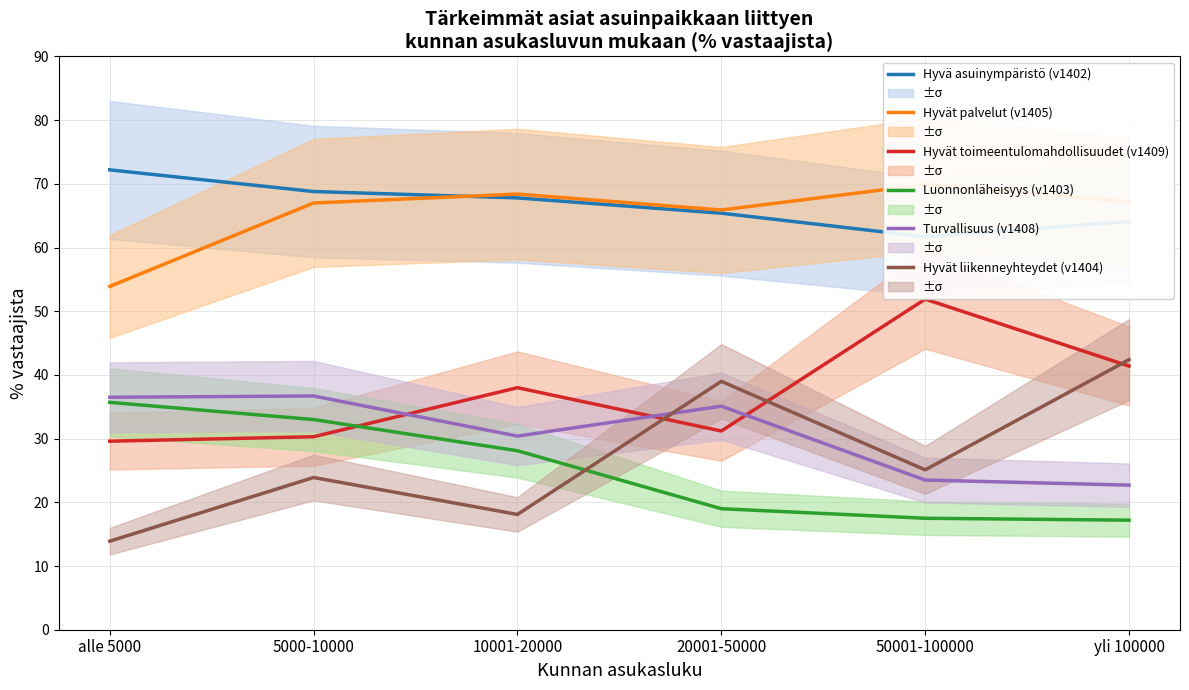

What is the difference between the maximum and minimum values in the Hyvät toimeentulomahdollisuudet (v1409) series?

22.3